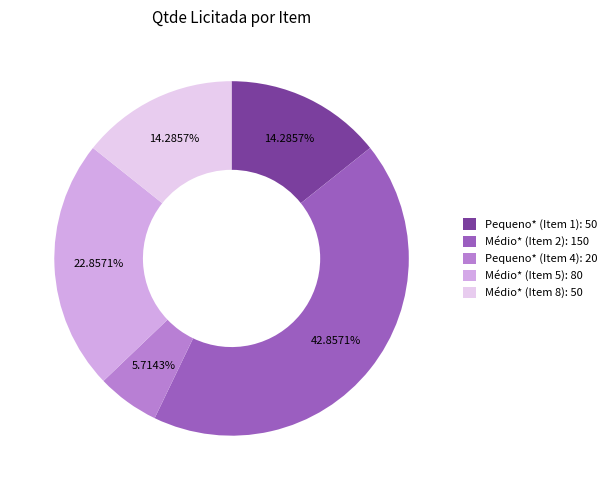

What portion of the pie excludes Pequeno* (Item 4)?

94.3%